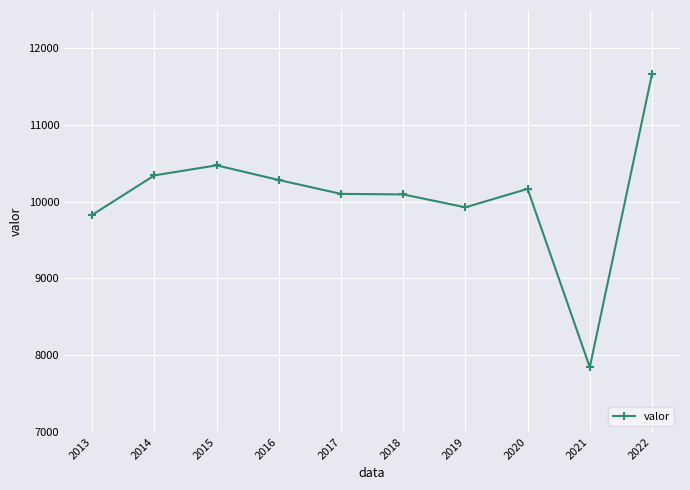

Where is the first local maximum?

2015